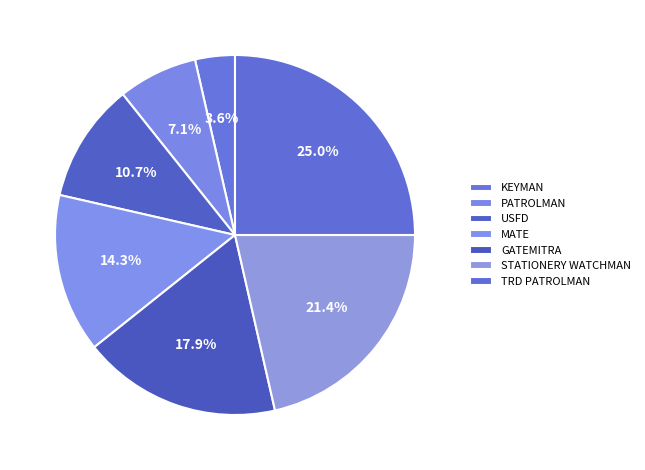

To the nearest percent, what is the combined percentage of MATE and PATROLMAN?

21%